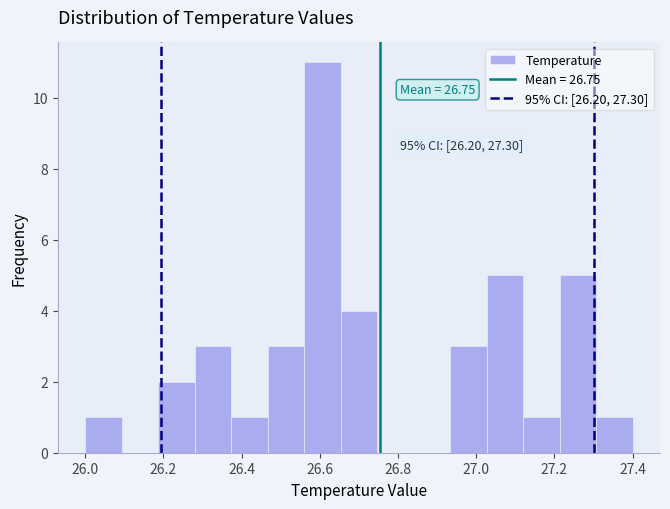

Which range on the x-axis has the tallest bar?

26.56 to 26.66